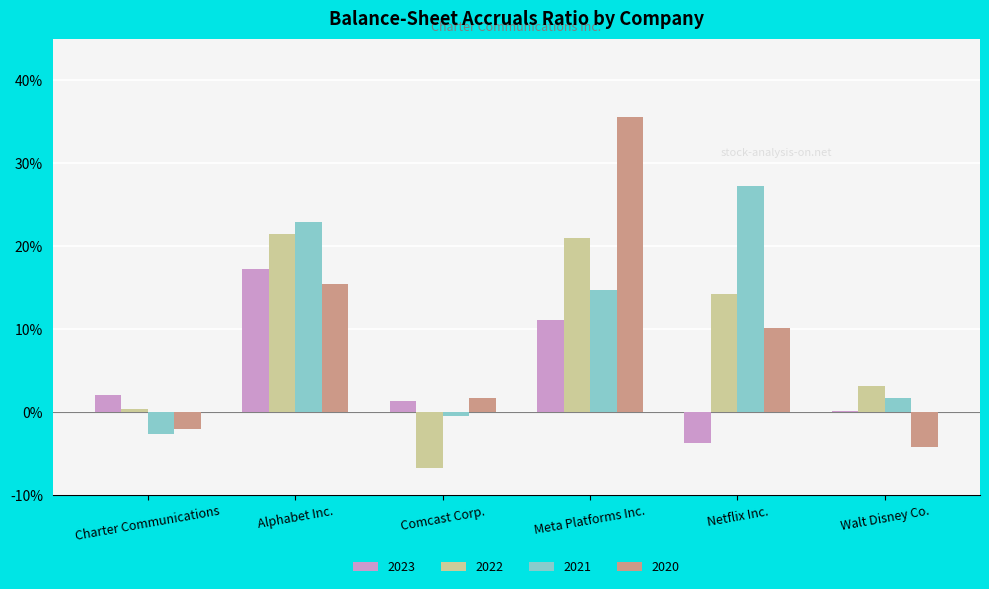

Is the value of 2020 at Netflix Inc. greater than the value of 2023 at Walt Disney Co.?

Yes